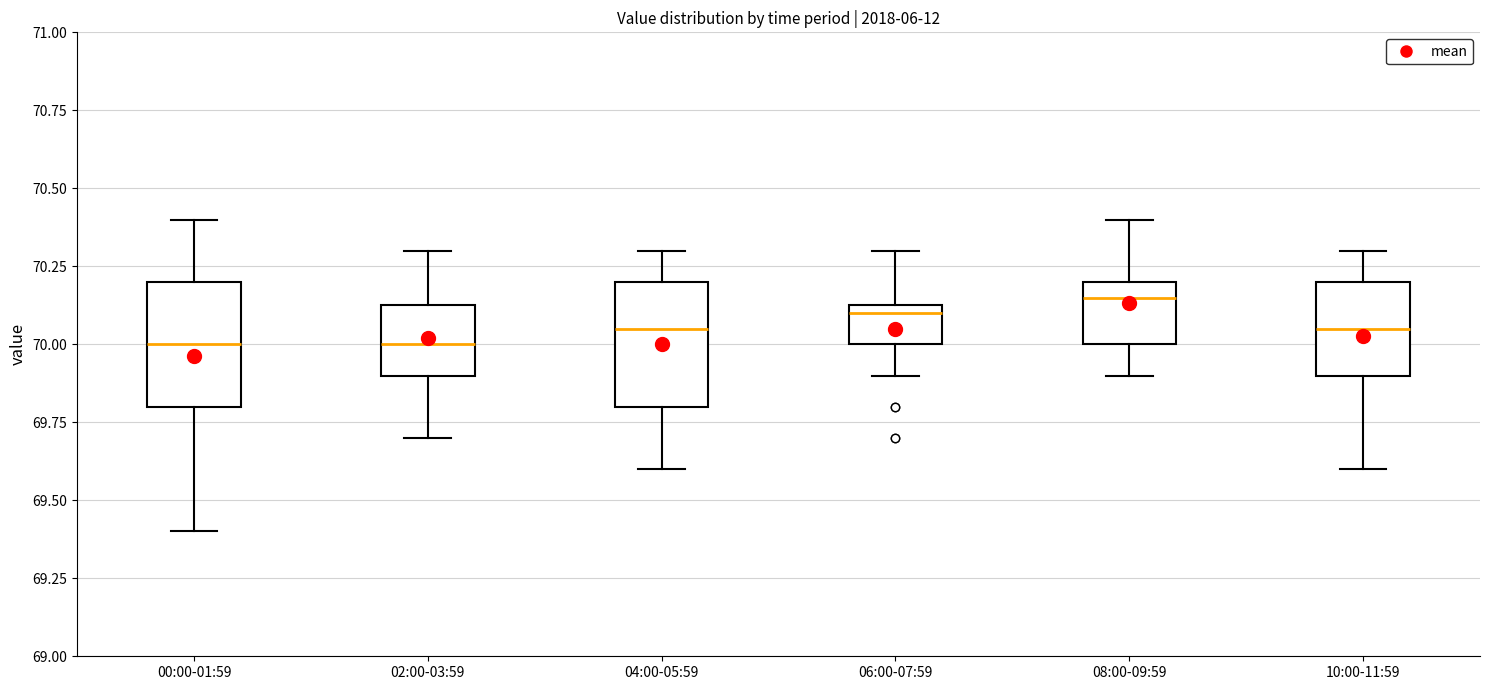

Reading left to right, transcribe this box plot: for each box, give where its median line is, the range the box spans, and where its two whiskers end, as read against the y-axis. The values are not printed on the chart, so give them approximately, as read against the axis.

00:00-01:59: median 70.00, box 69.80 to 70.20, whiskers 69.40 to 70.40
02:00-03:59: median 70.00, box 69.90 to 70.15, whiskers 69.70 to 70.30
04:00-05:59: median 70.05, box 69.80 to 70.20, whiskers 69.60 to 70.30
06:00-07:59: median 70.10, box 70.00 to 70.15, whiskers 69.90 to 70.30
08:00-09:59: median 70.15, box 70.00 to 70.20, whiskers 69.90 to 70.40
10:00-11:59: median 70.05, box 69.90 to 70.20, whiskers 69.60 to 70.30